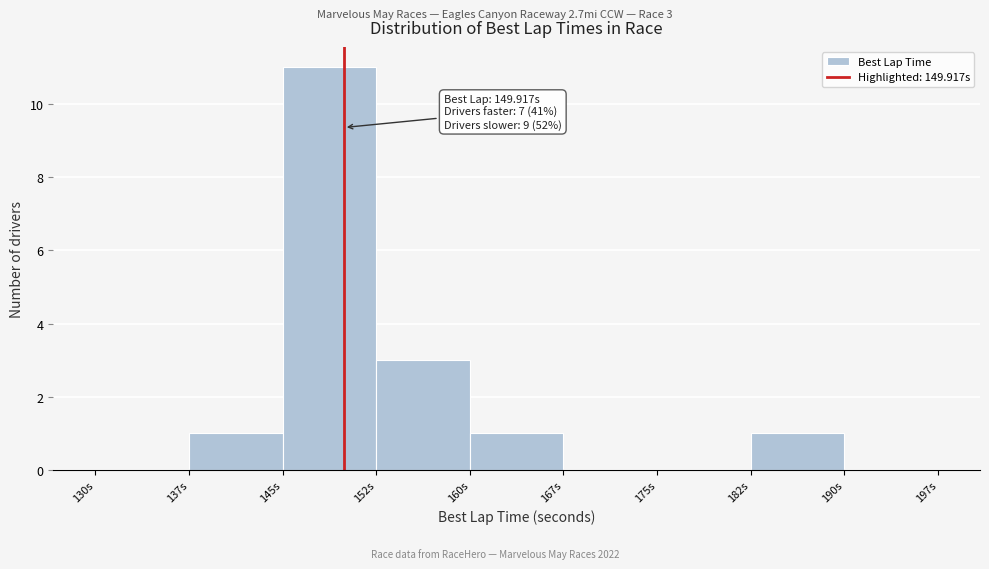

Over which range of the x-axis is the bar tallest?

145.0 to 152.5